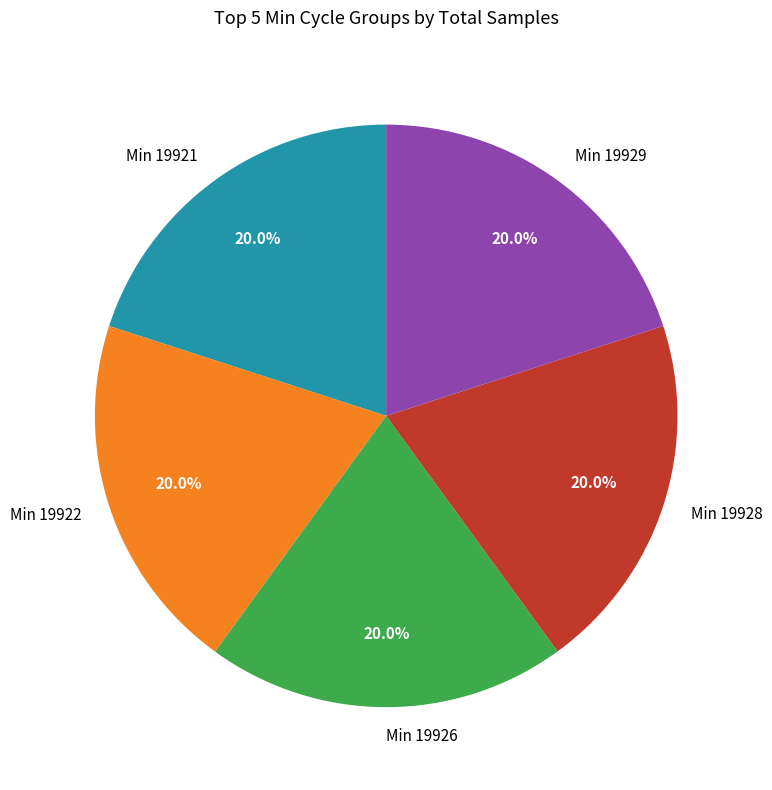

How many slices are in this pie chart?

5